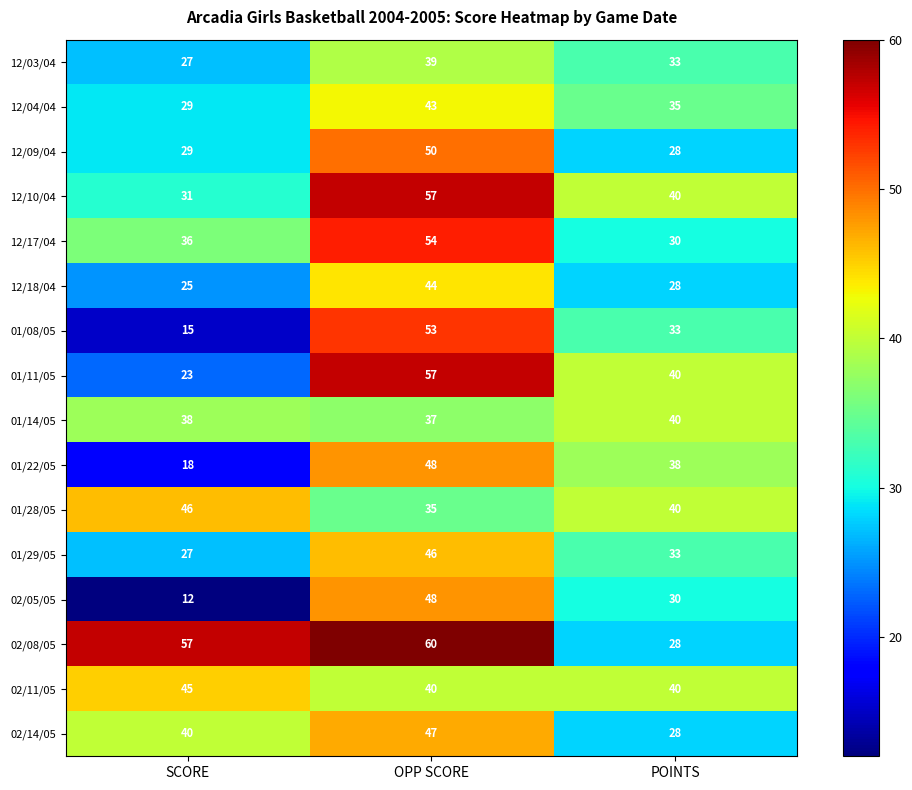

Which series has the largest total across all categories?

02/08/05